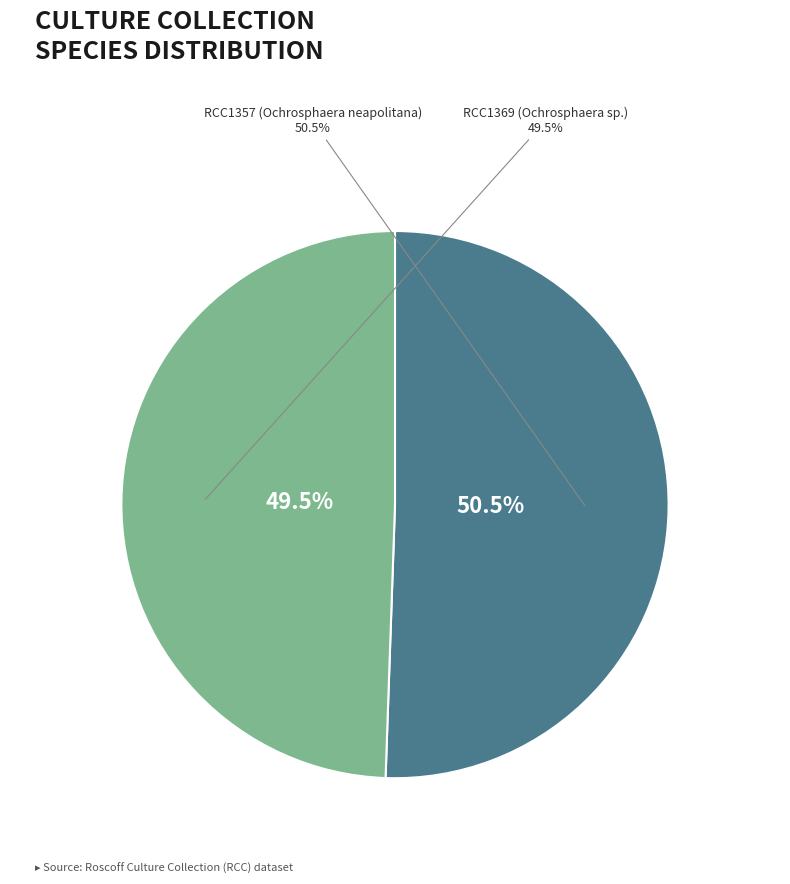

What is the largest slice in the pie chart?

RCC1357 (Ochrosphaera neapolitana)